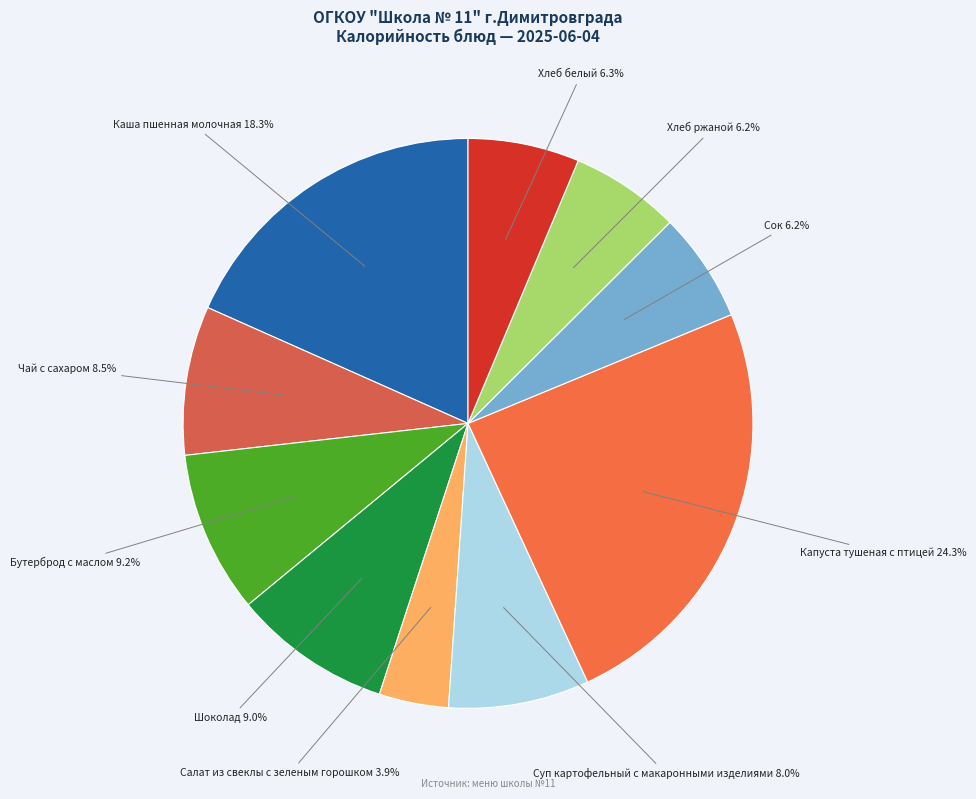

Is it true that Салат из свеклы с зеленым горошком is 4% of the pie?

True